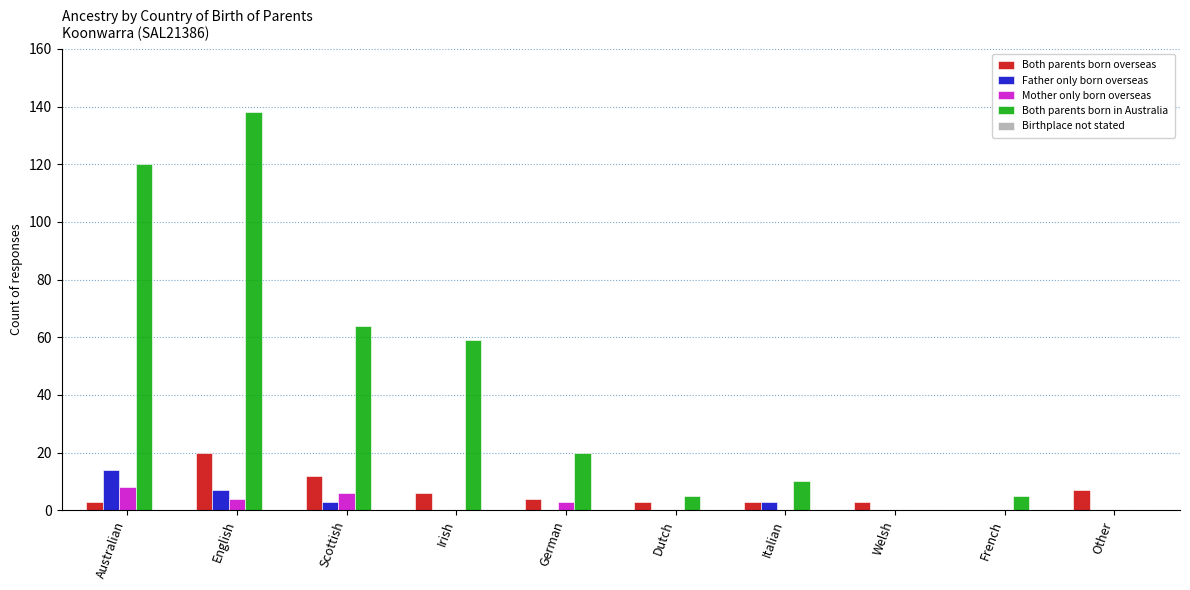

What is the sum of all Both parents born in Australia values?

421